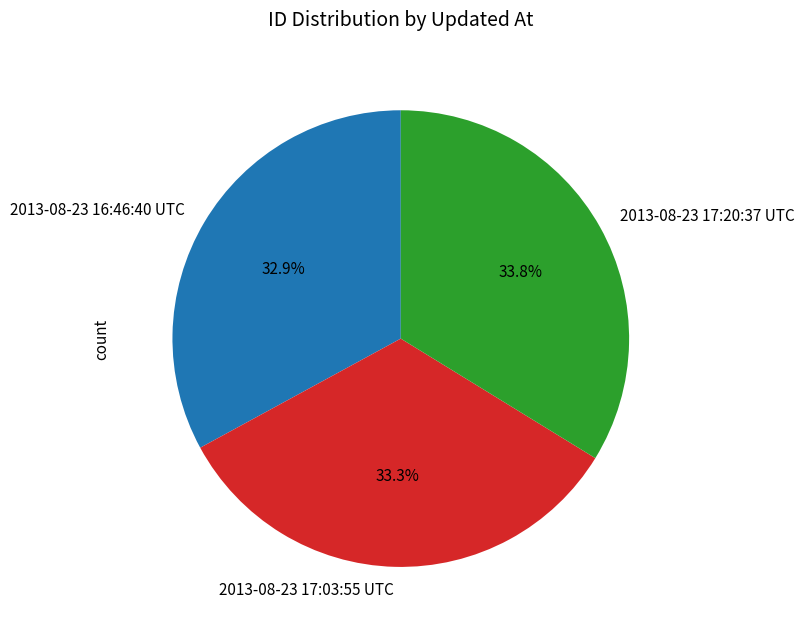

To the nearest percent, what percentage of the pie is 2013-08-23 17:03:55 UTC?

33%